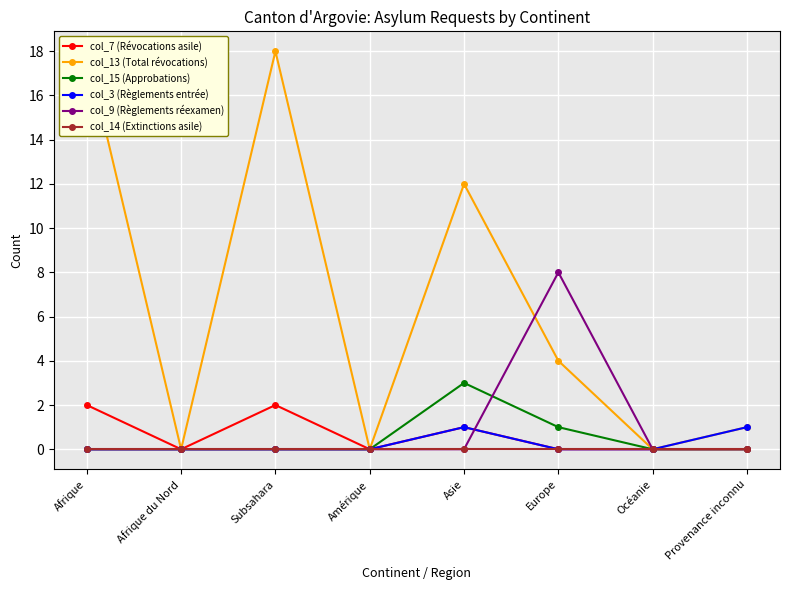

How many intersections are there between col_13 (Total révocations) and col_9 (Règlements réexamen)?

1